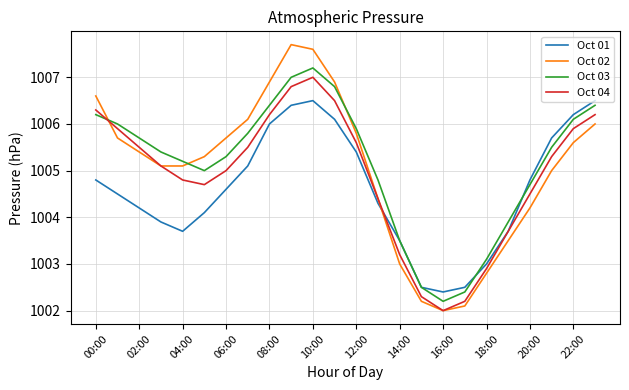

What is the smallest value displayed?

1002.0